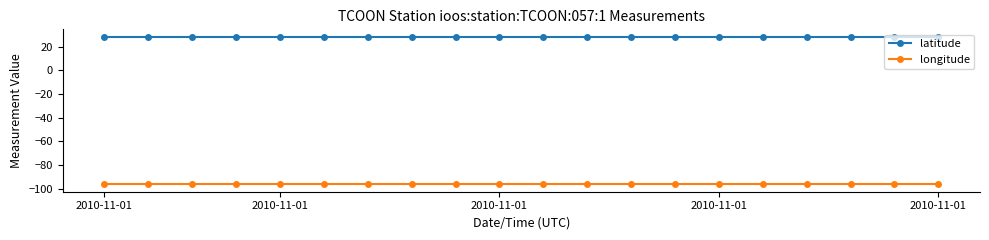

Reading left to right, transcribe all the data shown in this chart.

latitude: 28.4	28.4	28.4	28.4	28.4	28.4	28.4	28.4	28.4	28.4	28.4	28.4	28.4	28.4	28.4	28.4	28.4	28.4	28.4	28.4
longitude: -96.4	-96.4	-96.4	-96.4	-96.4	-96.4	-96.4	-96.4	-96.4	-96.4	-96.4	-96.4	-96.4	-96.4	-96.4	-96.4	-96.4	-96.4	-96.4	-96.4